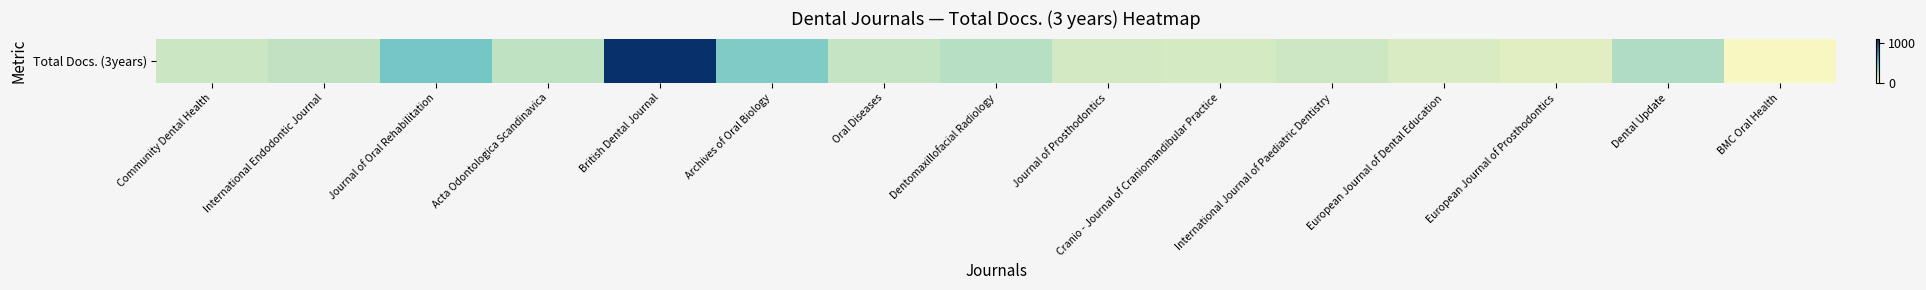

Reading right to left, transcribe all the data shown in this chart.

0	234	76	104	135	117	120	209	165	386	1114	184	425	182	147